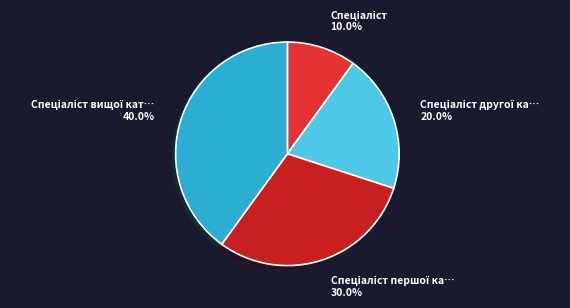

Is there a majority slice in this chart?

No